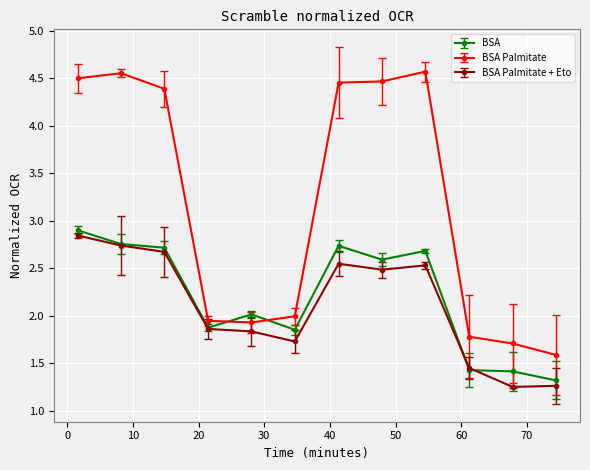

True or false: BSA Palmitate + Eto and BSA Palmitate intersect in this chart.

False